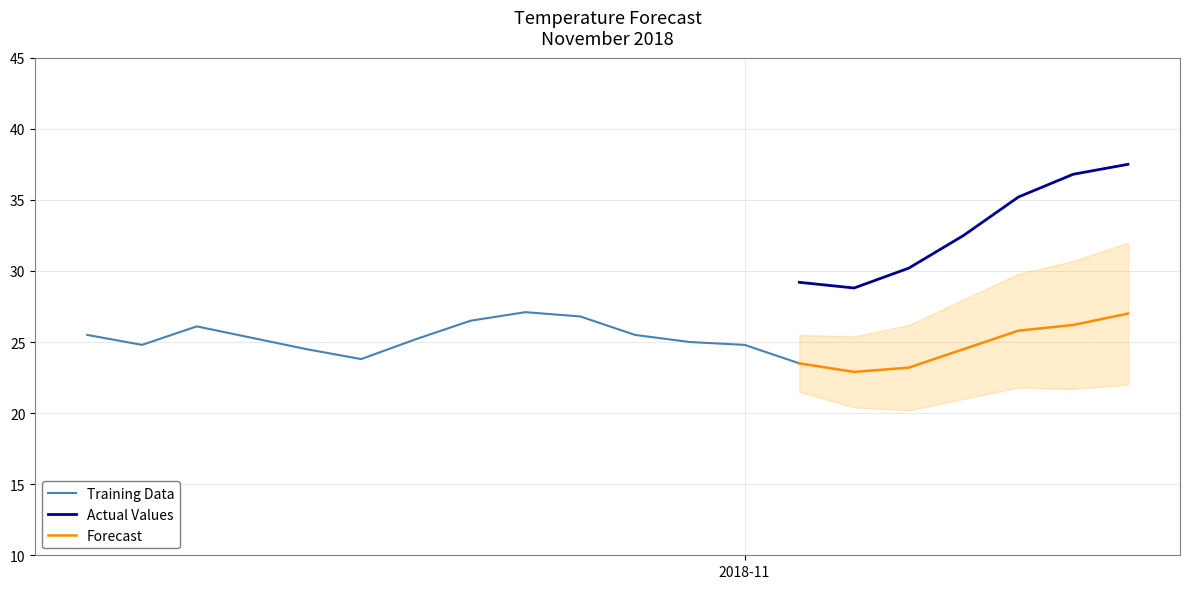

What is the highest value of the Forecast series?

27.0